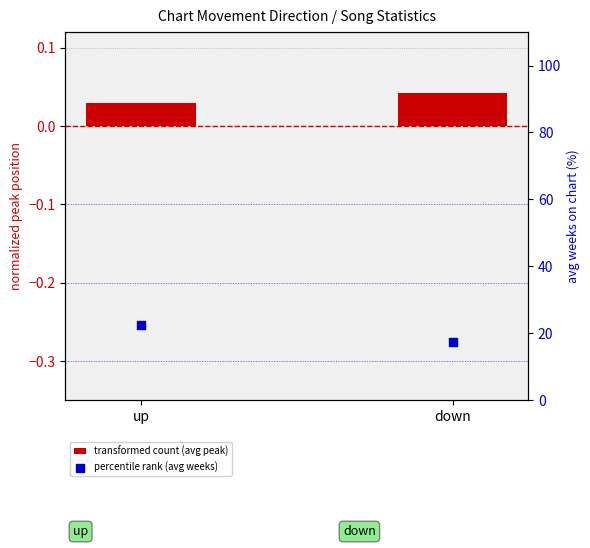

Which series has the largest total across all categories?

avg weeks on chart (%)